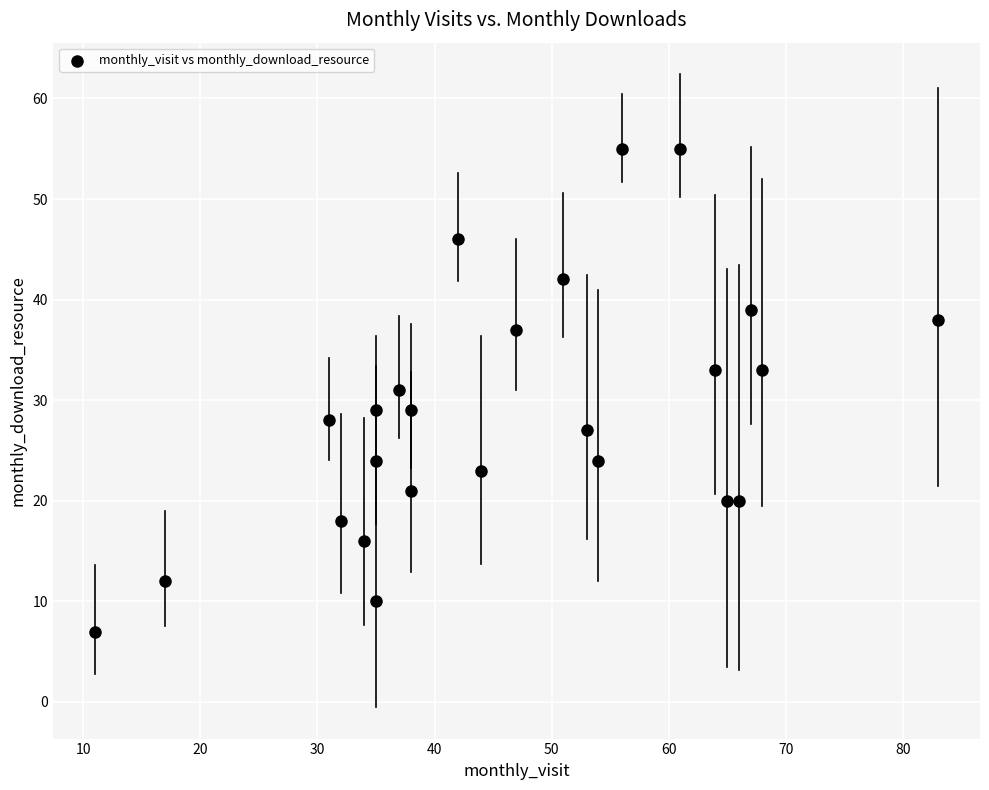

What is the range of X values (max minus min)?

72